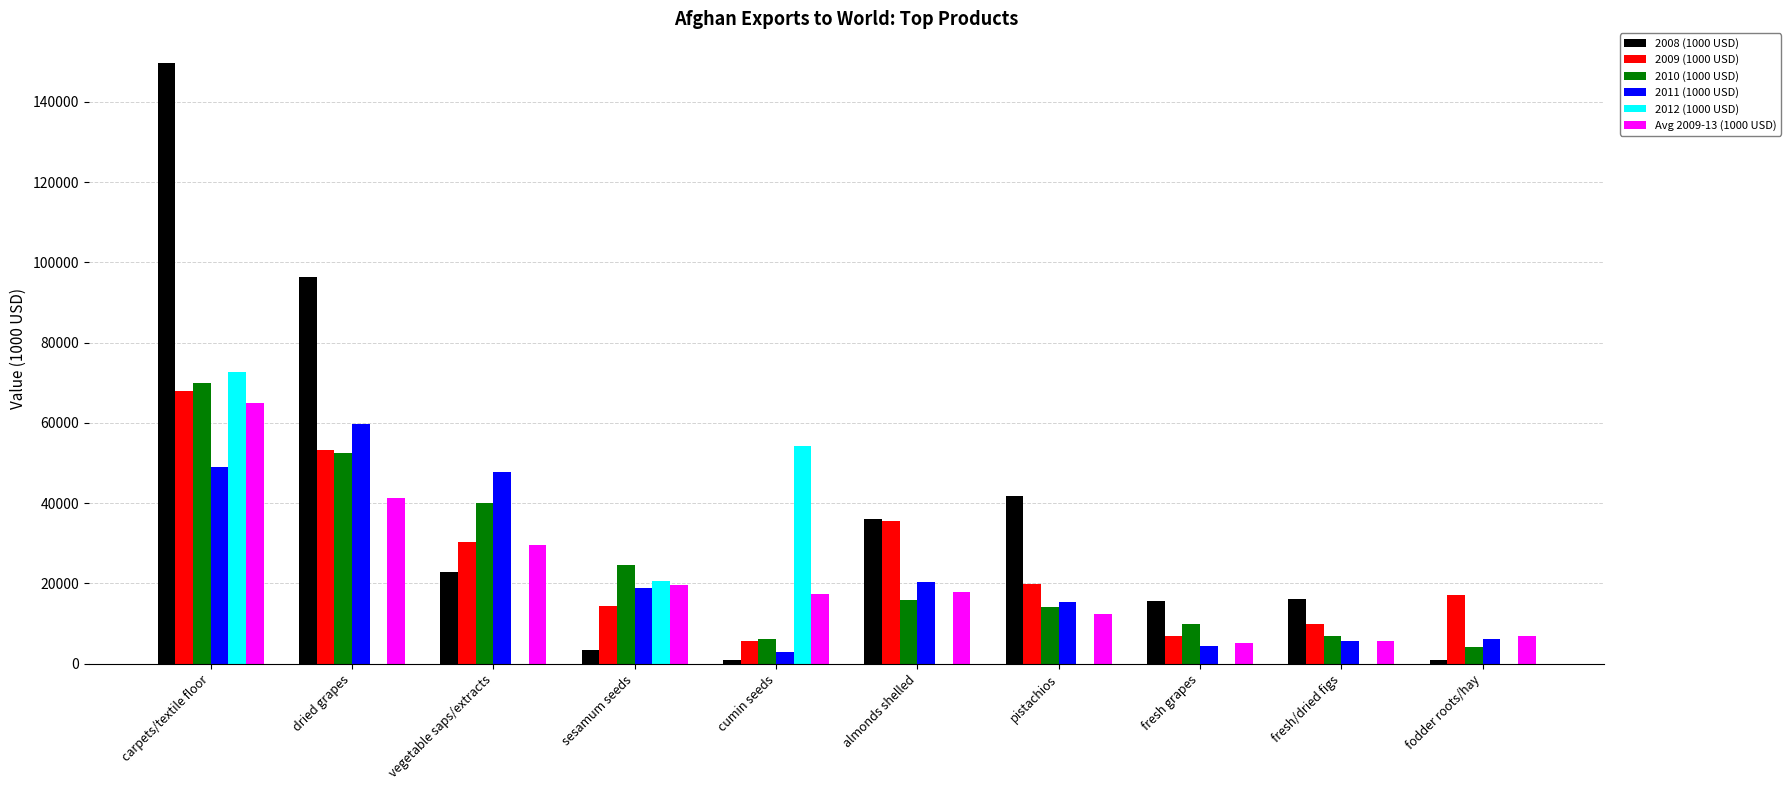

What is the highest value of the 2011 (1000 USD) series?

59712.2